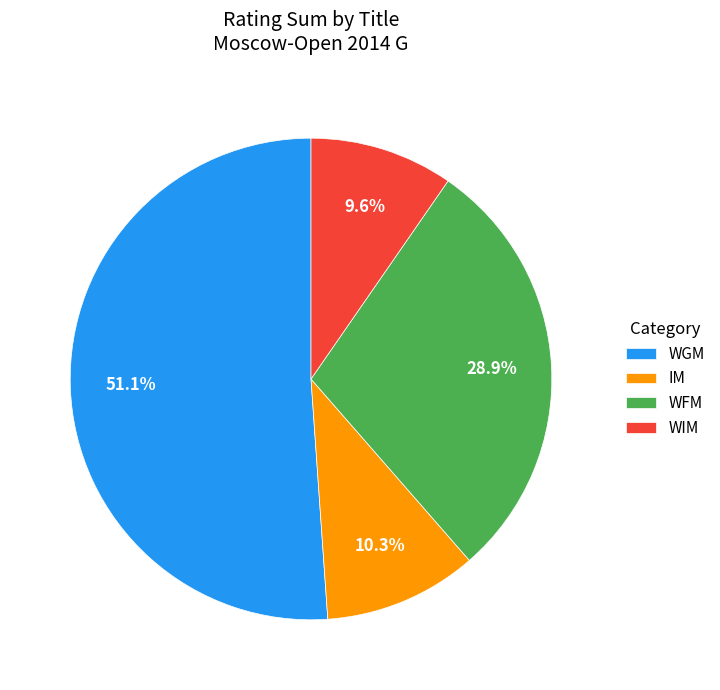

What is the ratio of the value at WGM to the value at WIM?

5.3